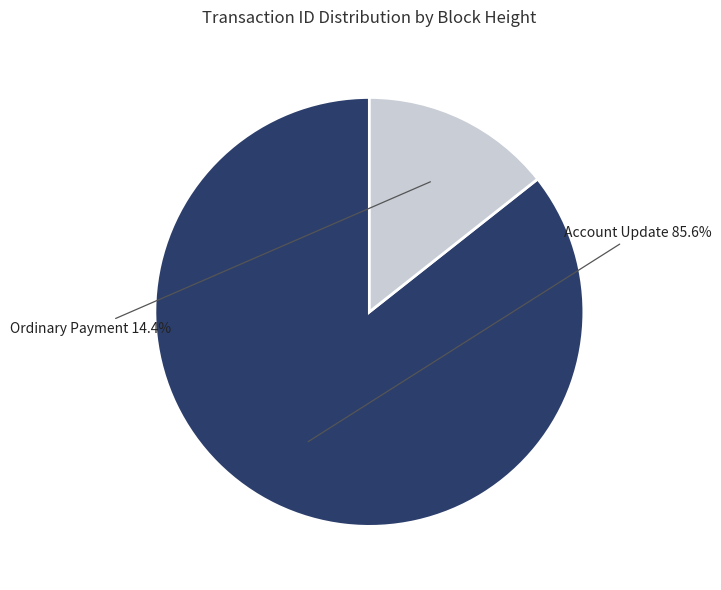

Is there any slice that represents more than half of the pie?

Yes